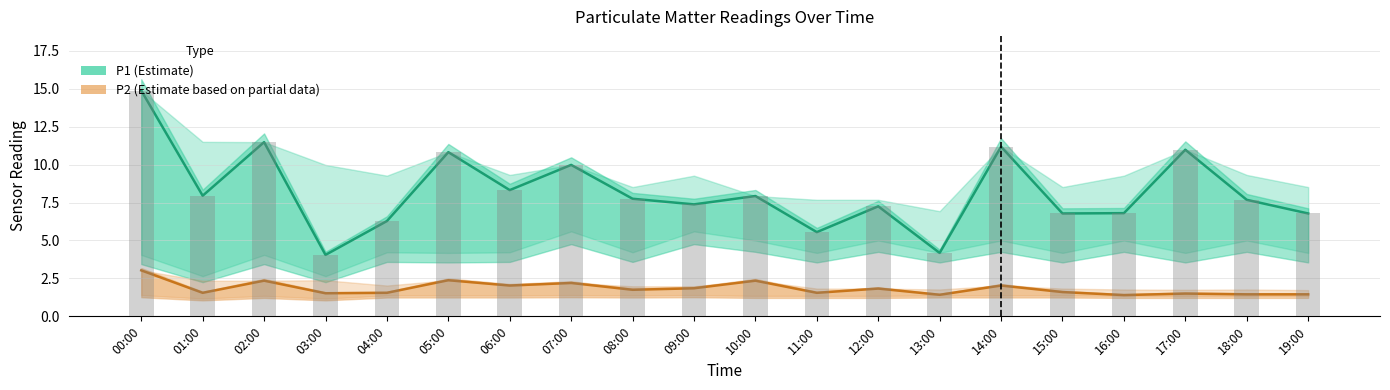

At which label does P1 (Estimate) reach its peak?

00:00